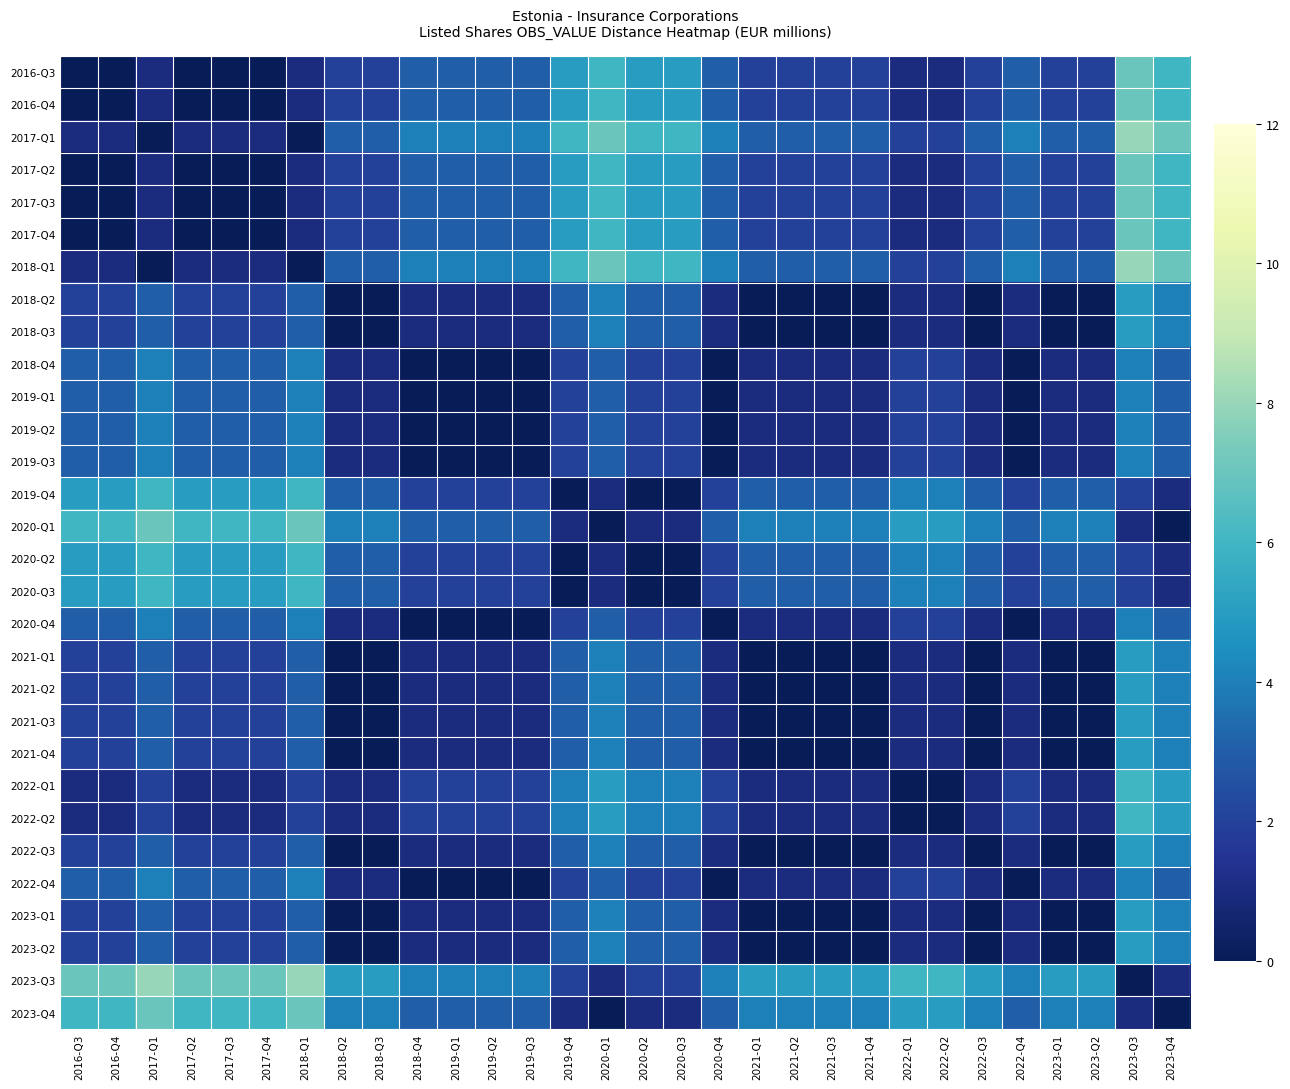

At how many categories does at least one series exceed 5?

15